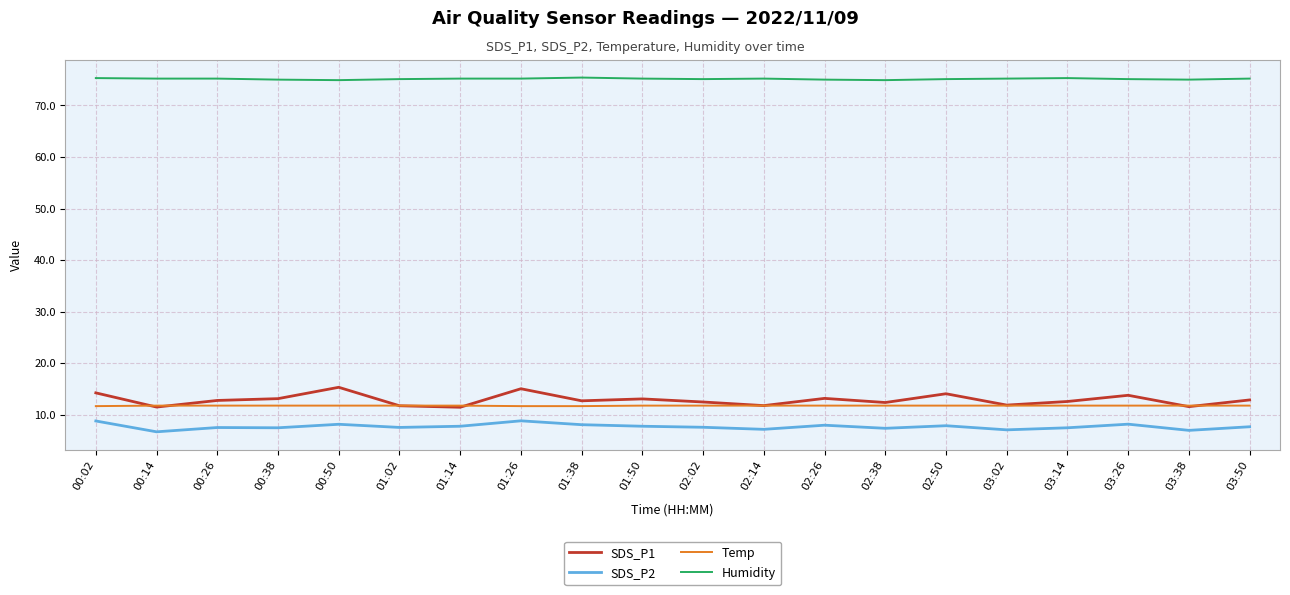

What is the difference between the second highest and second lowest values in the Humidity series?

0.4